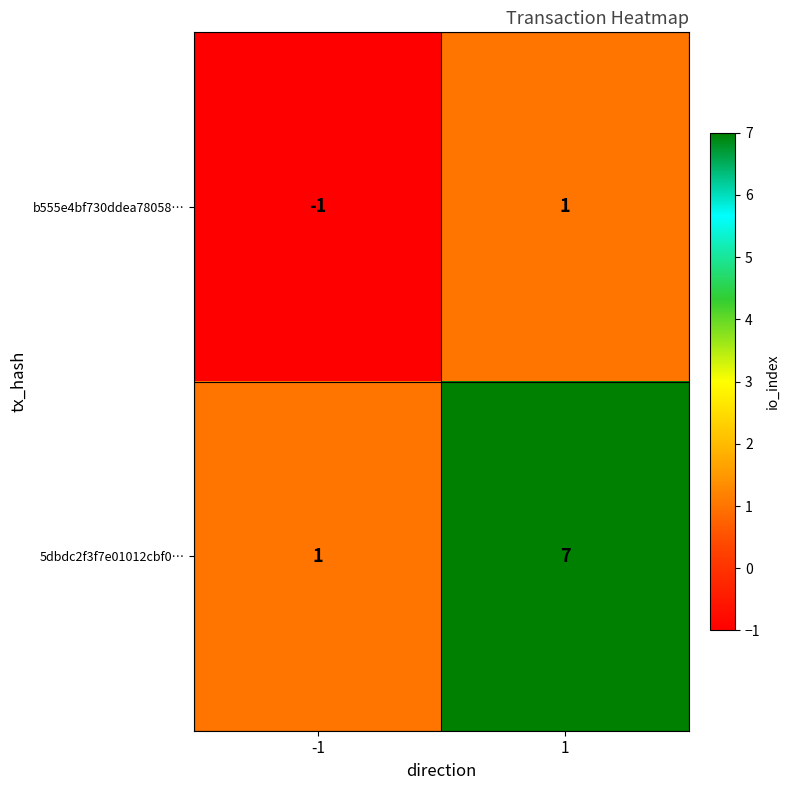

Reading left to right, transcribe all the data shown in this chart.

b555e4bf730ddea78058…: -1	1
5dbdc2f3f7e01012cbf0…: 1	7